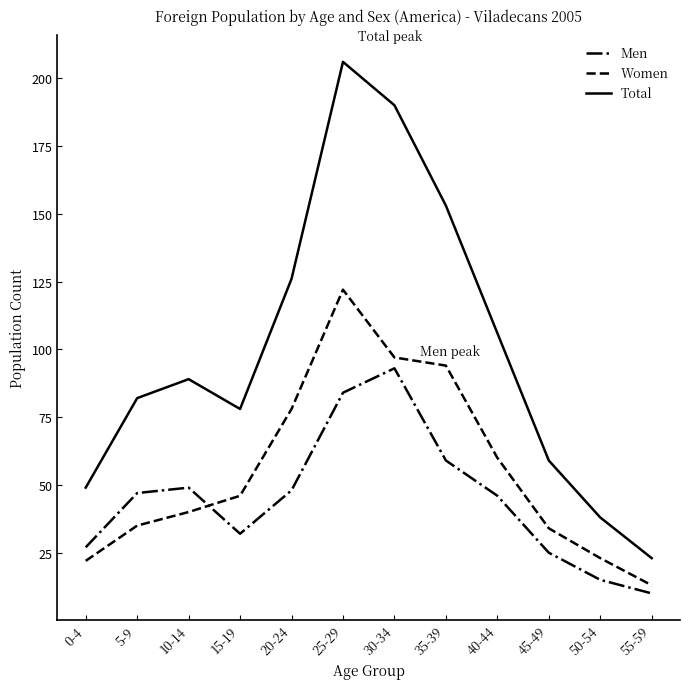

True or false: Men has a value of 49 at 10-14.

True